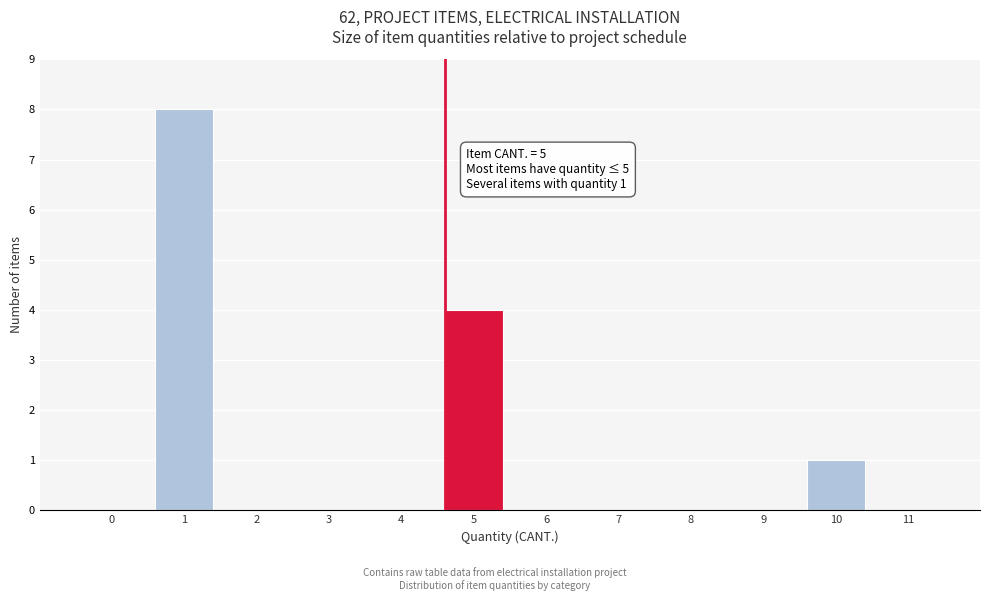

Reading right to left, list all the values displayed in this chart.

11=0	10=1	9=0	8=0	7=0	6=0	5=4	4=0	3=0	2=0	1=8	0=0